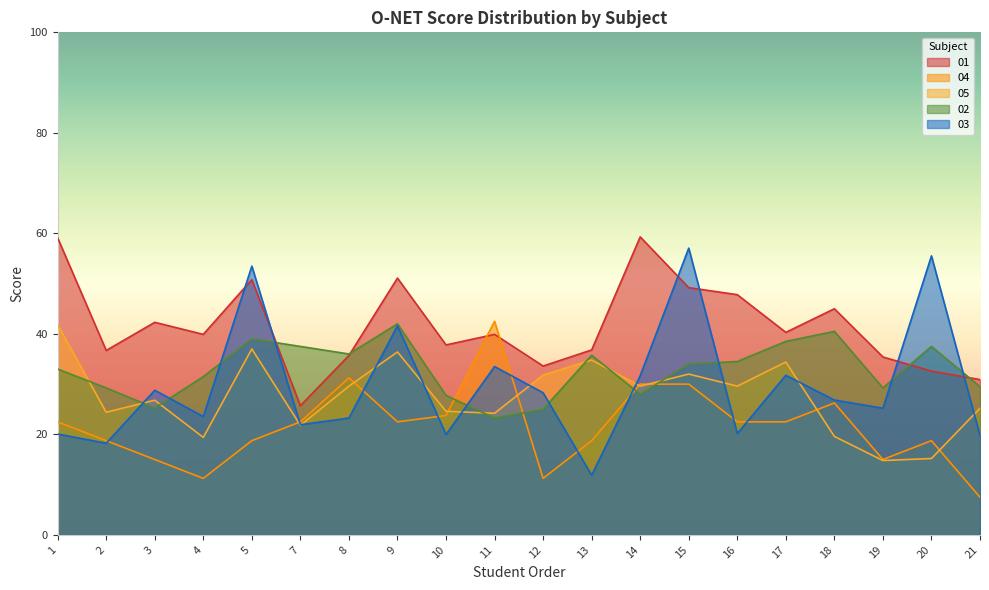

How many interior local peaks does the 03 series have?

7